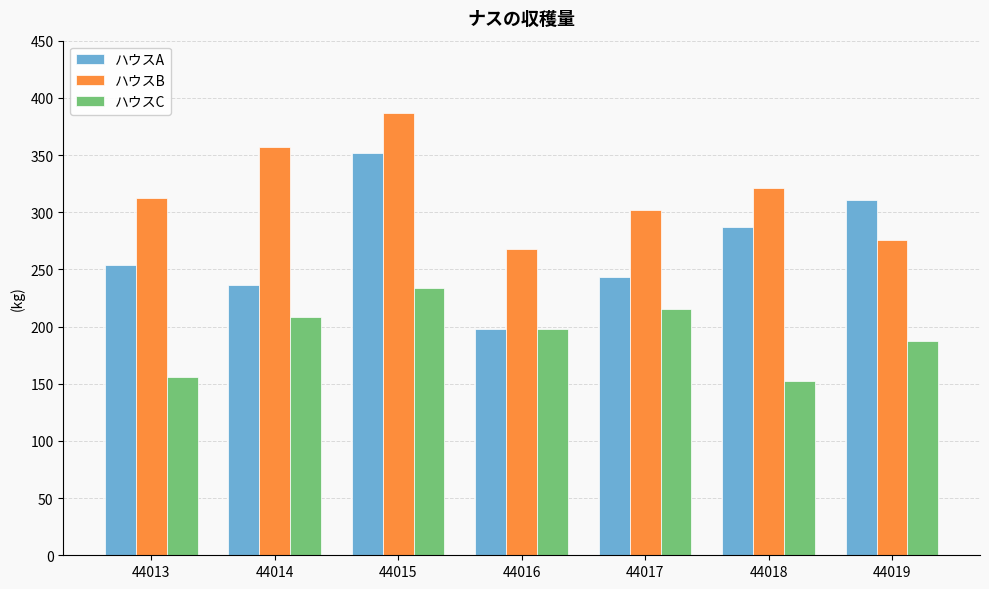

Between 44016 and 44018, which series saw the biggest shift?

ハウスA